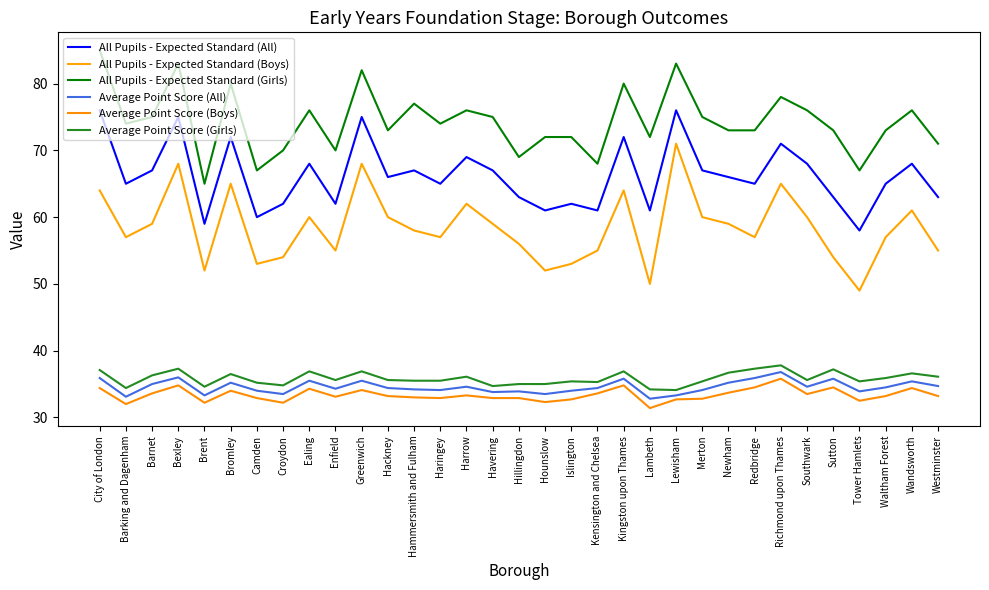

Which category has the highest value in the Average Point Score (Girls) series?

Richmond upon Thames